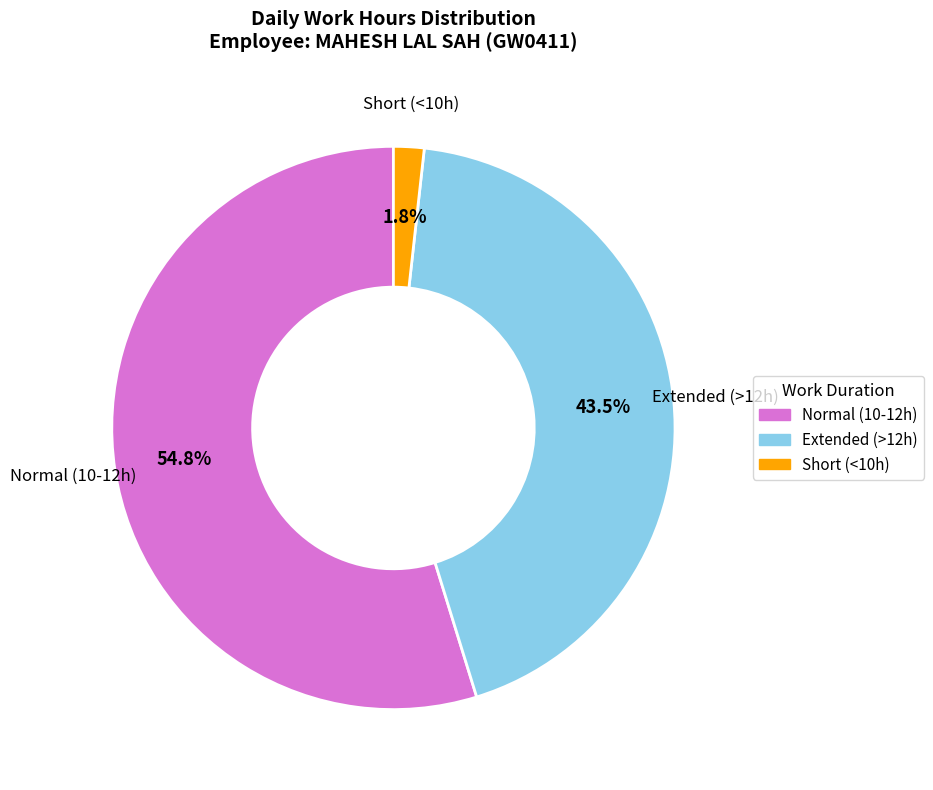

What portion of the pie excludes Extended (>12h)?

56.5%